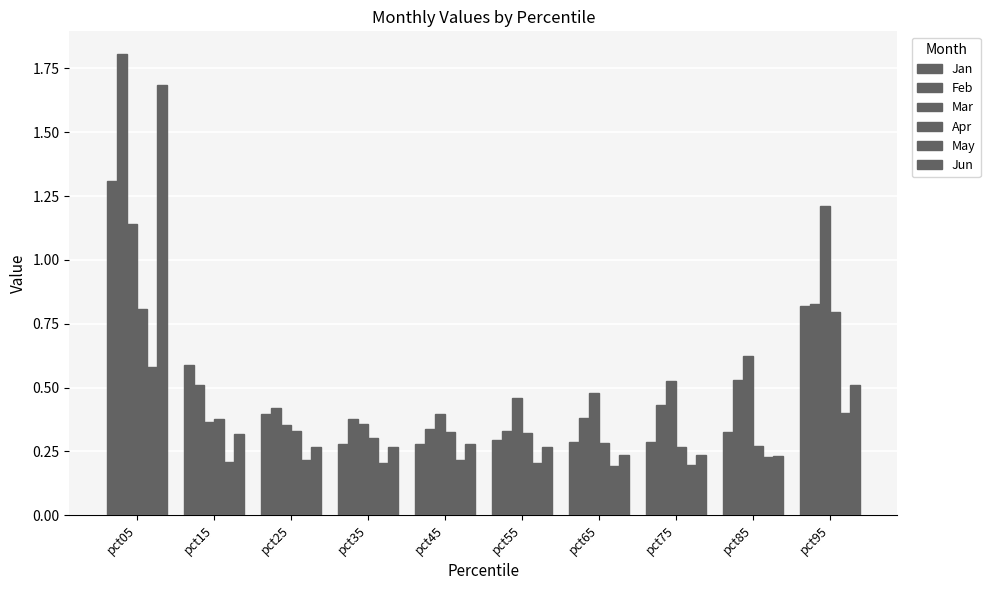

Which category has the lowest value across all series?

pct65